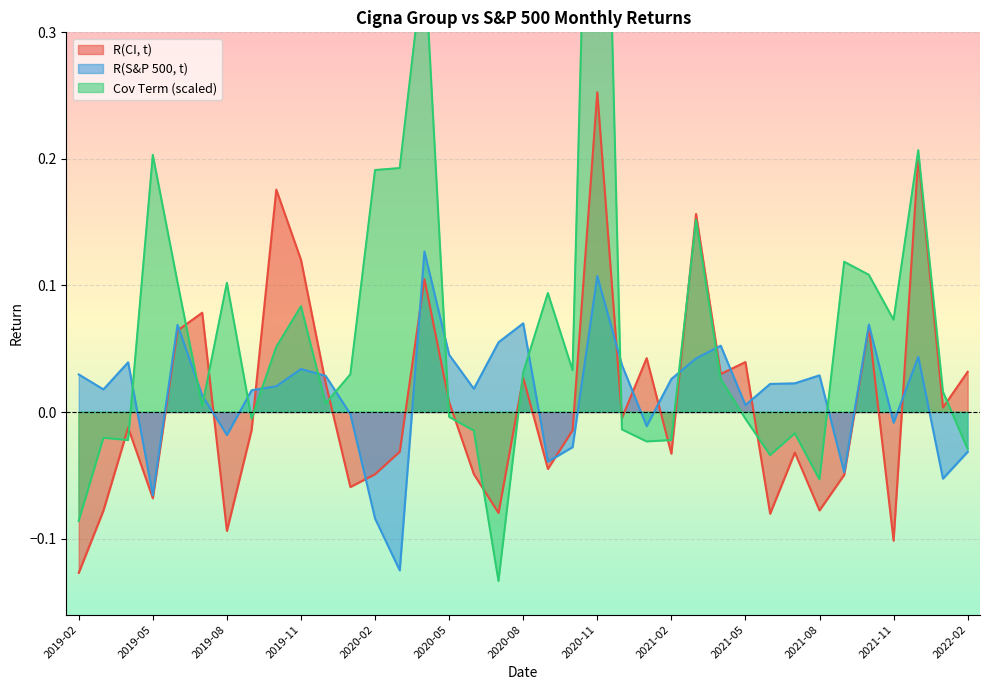

Reading left to right, transcribe all the data shown in this chart.

R(CI, t): -0.1	-0.1	-0.0	-0.1	0.1	0.1	-0.1	-0.0	0.2	0.1	0.0	-0.1	-0.0	-0.0	0.1	0.0	-0.0	-0.1	0.0	-0.0	-0.0	0.3	-0.0	0.0	-0.0	0.2	0.0	0.0	-0.1	-0.0	-0.1	-0.0	0.1	-0.1	0.2	0.0	0.0
R(S&P 500, t): 0.0	0.0	0.0	-0.1	0.1	0.0	-0.0	0.0	0.0	0.0	0.0	-0.0	-0.1	-0.1	0.1	0.0	0.0	0.1	0.1	-0.0	-0.0	0.1	0.0	-0.0	0.0	0.0	0.1	0.0	0.0	0.0	0.0	-0.0	0.1	-0.0	0.0	-0.1	-0.0
Cov Term: -0.1	-0.0	-0.0	0.2	0.1	0.0	0.1	-0.0	0.1	0.1	0.0	0.0	0.2	0.2	0.4	-0.0	-0.0	-0.1	0.0	0.1	0.0	0.8	-0.0	-0.0	-0.0	0.2	0.0	-0.0	-0.0	-0.0	-0.1	0.1	0.1	0.1	0.2	0.0	-0.0